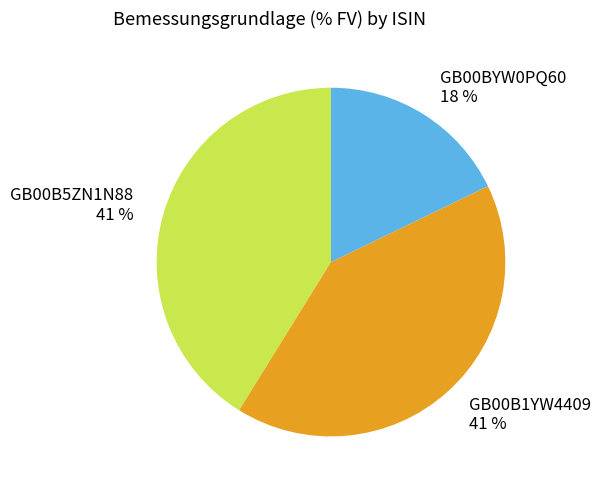

Which category has the smallest portion of the pie?

GB00BYW0PQ60